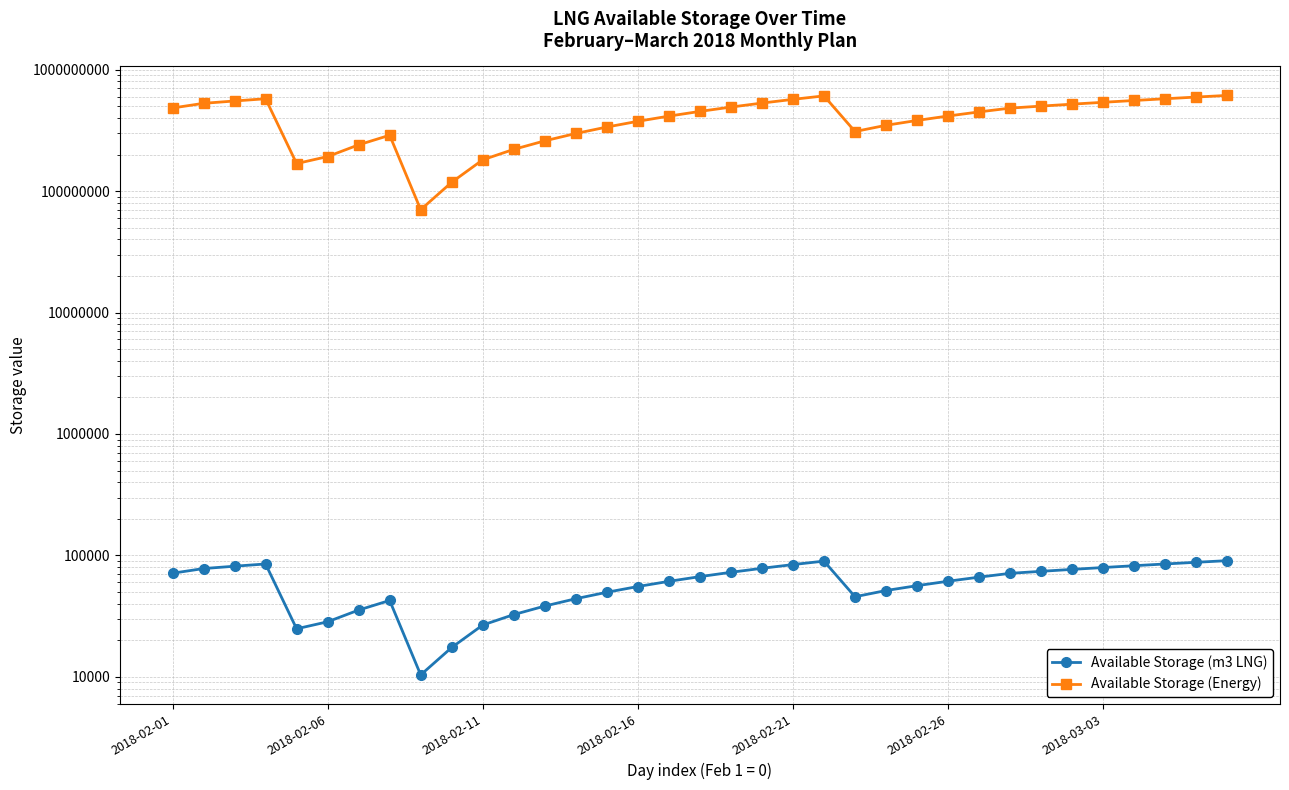

In Available Storage (Energy), how many points are lower than both neighbors (excluding endpoints)?

3